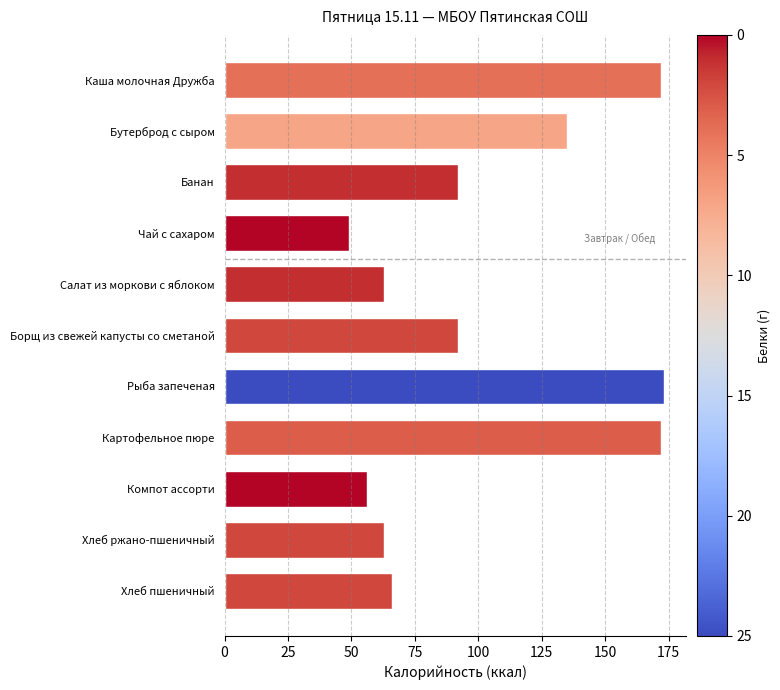

Does the chart contain any negative values?

No